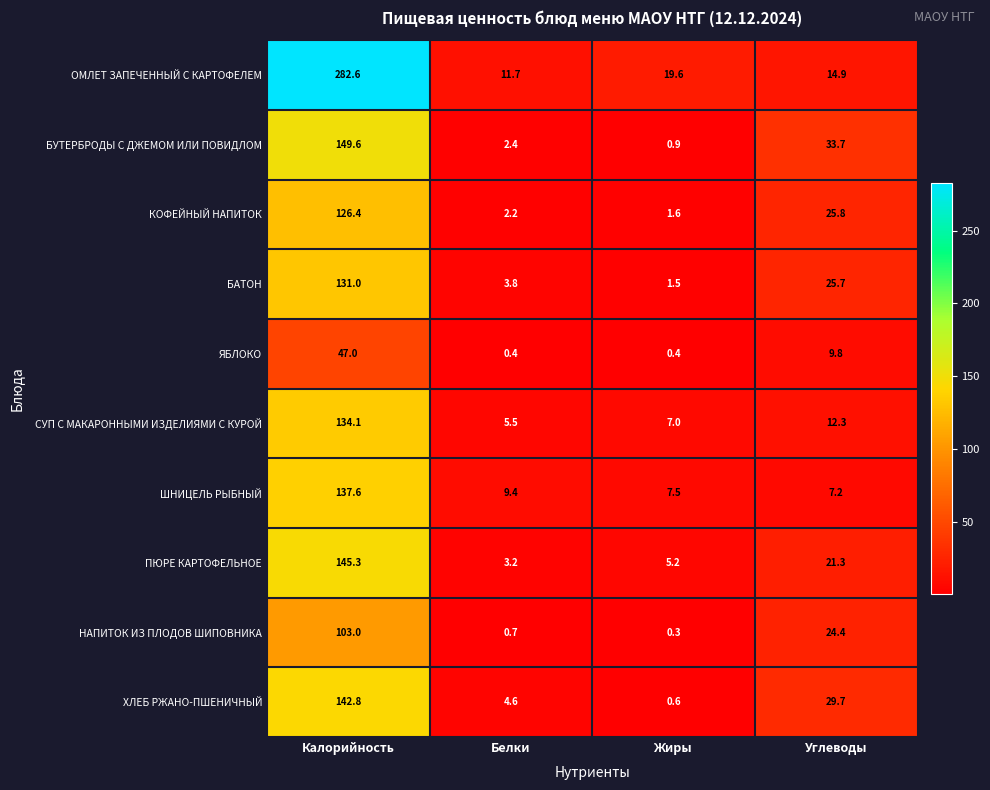

At Углеводы, list the series in order from smallest to largest.

ШНИЦЕЛЬ РЫБНЫЙ, ЯБЛОКО, СУП С МАКАРОННЫМИ ИЗДЕЛИЯМИ С КУРОЙ, ОМЛЕТ ЗАПЕЧЕННЫЙ С КАРТОФЕЛЕМ, ПЮРЕ КАРТОФЕЛЬНОЕ, НАПИТОК ИЗ ПЛОДОВ ШИПОВНИКА, БАТОН, КОФЕЙНЫЙ НАПИТОК, ХЛЕБ РЖАНО-ПШЕНИЧНЫЙ, БУТЕРБРОДЫ С ДЖЕМОМ ИЛИ ПОВИДЛОМ